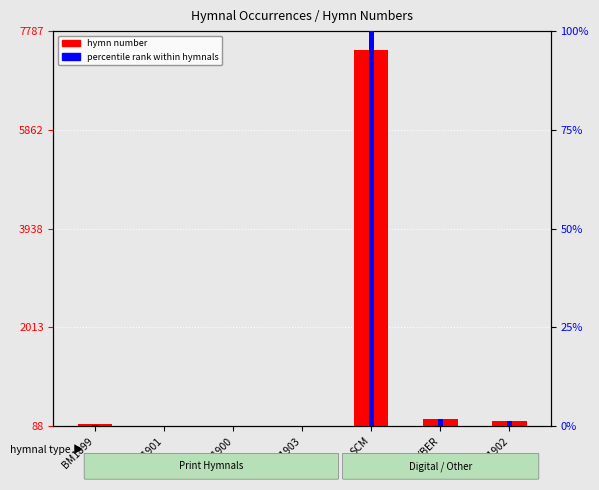

What is the label of the 7th bar from the left?

NLH21902